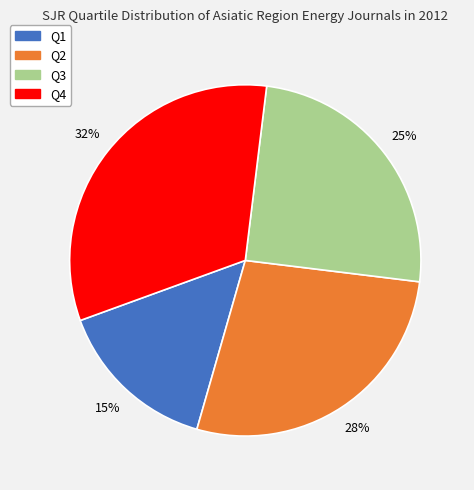

To the nearest percent, what is the average slice percentage?

25%